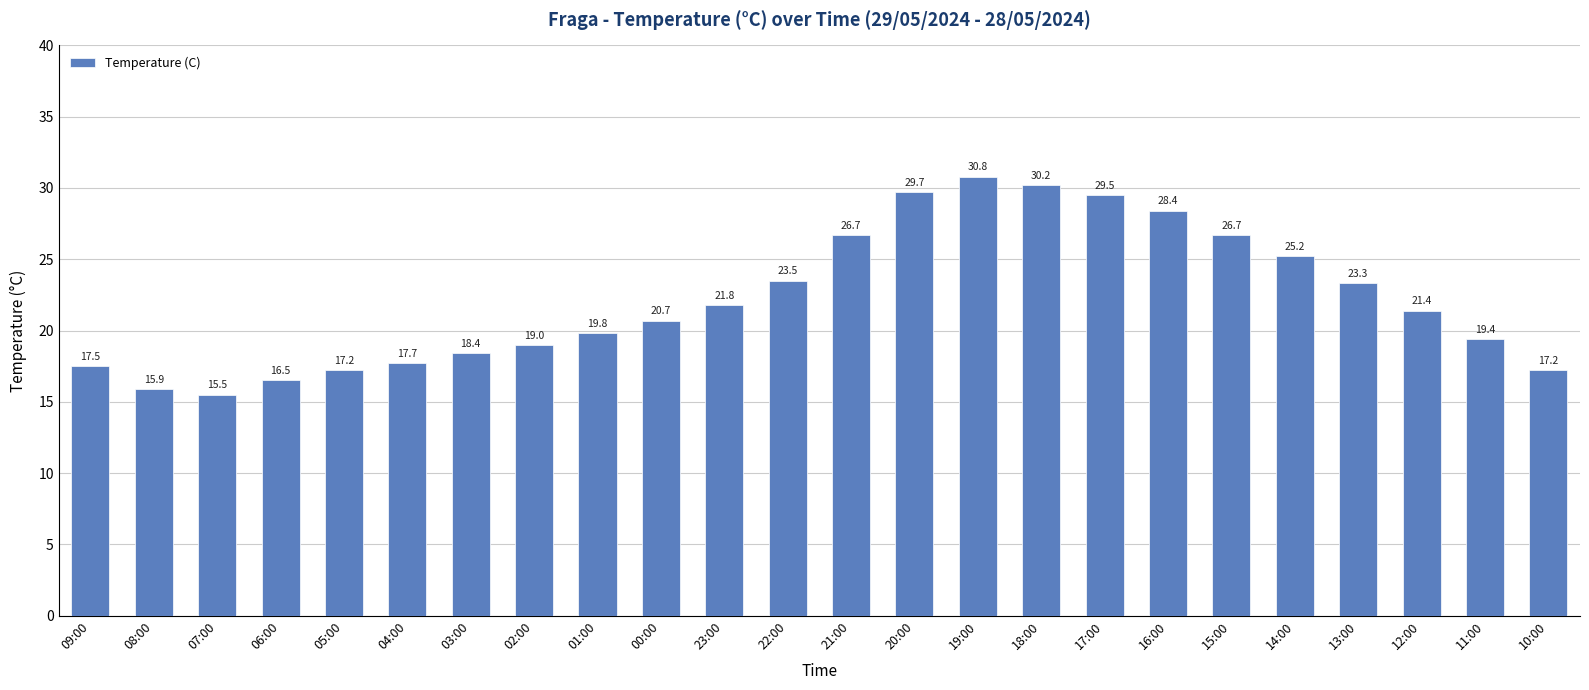

What position from the left is 20:00?

14